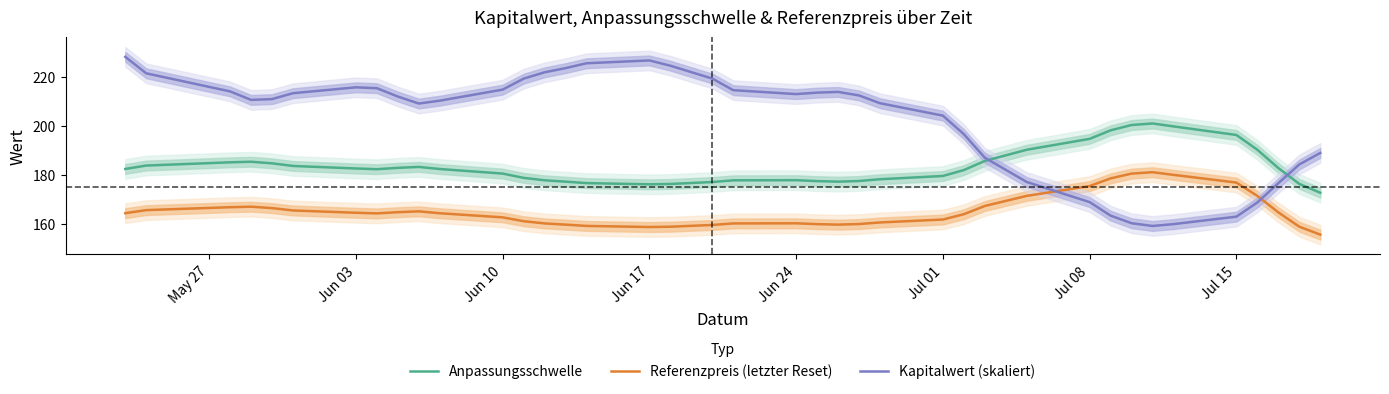

How many intersections are there between Anpassungsschwelle and Kapitalwert (skaliert)?

2